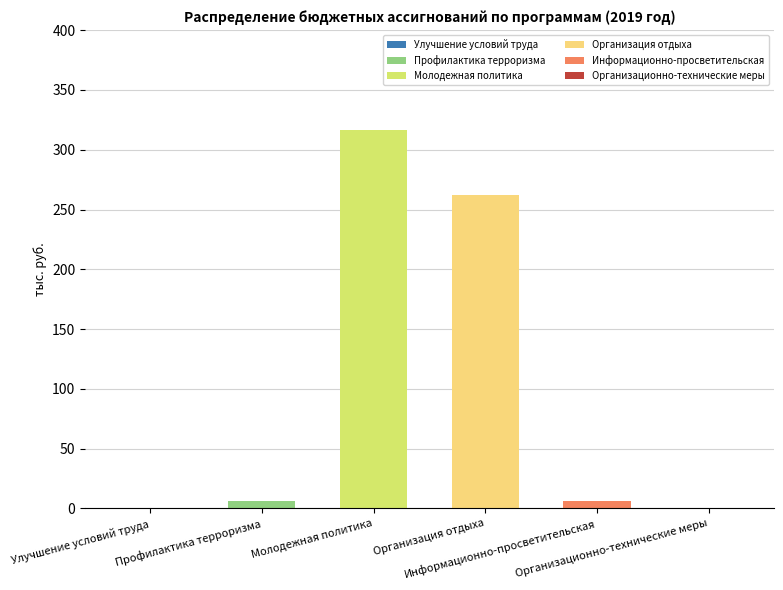

The value of Муниципальная программа Профилактика терроризма at 2020 is 8.9. True or false?

False